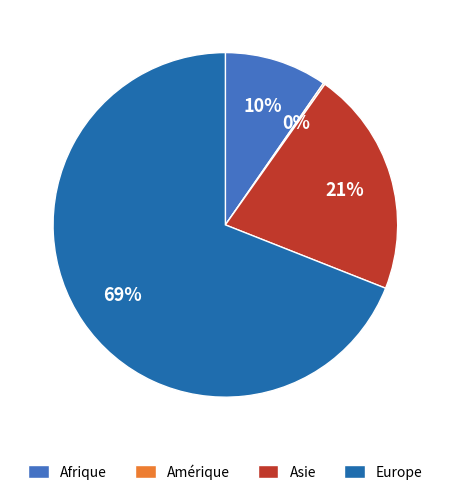

Is there any slice that represents more than half of the pie?

Yes